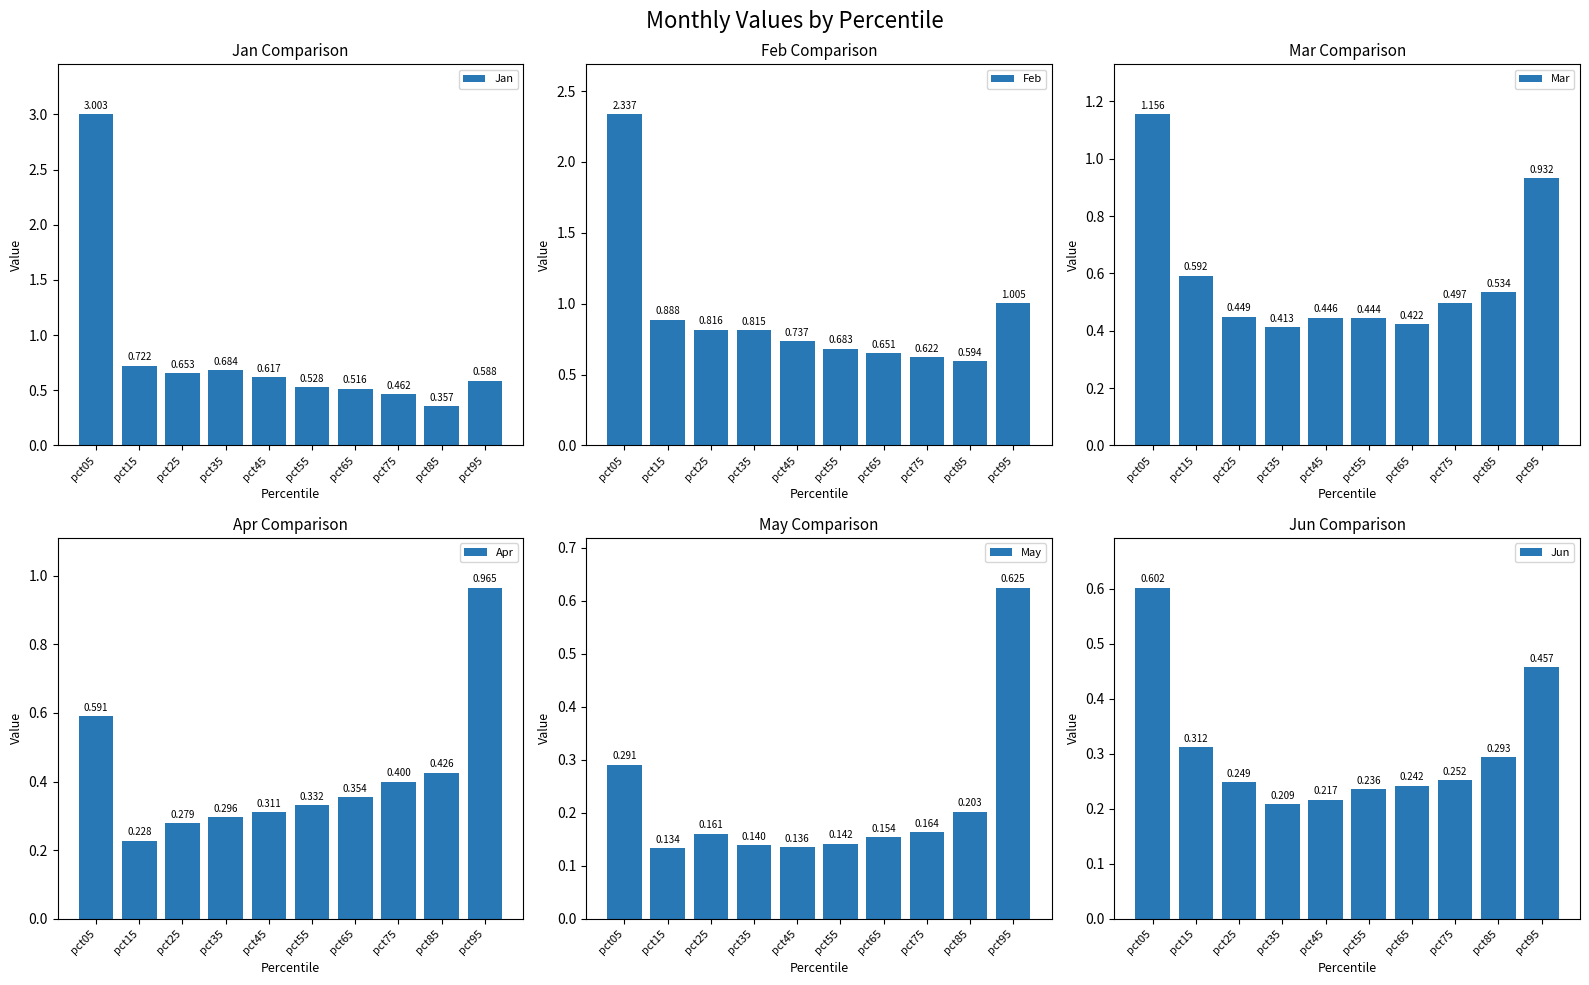

What is the difference between the highest and lowest values at pct75?

0.5